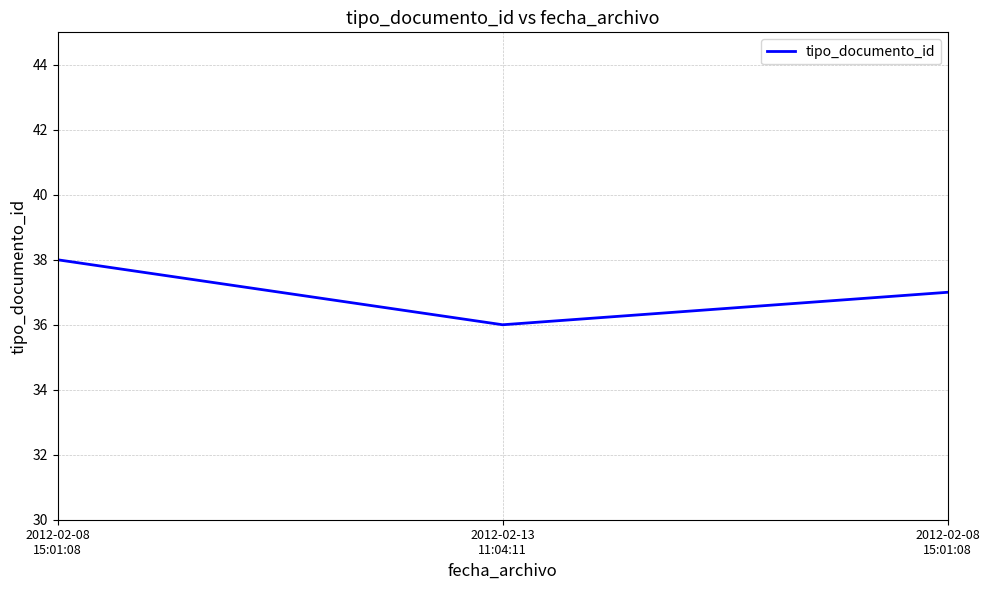

How many values are below 37?

1